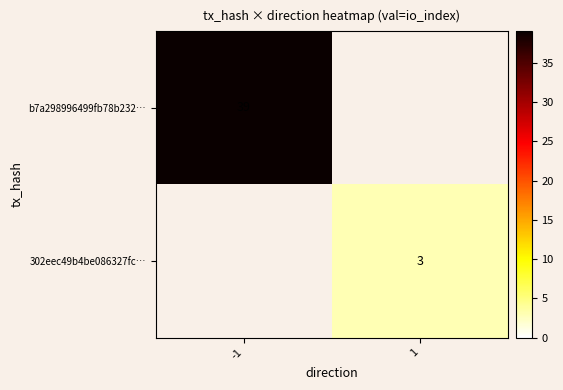

Count the number of data series in this chart.

2